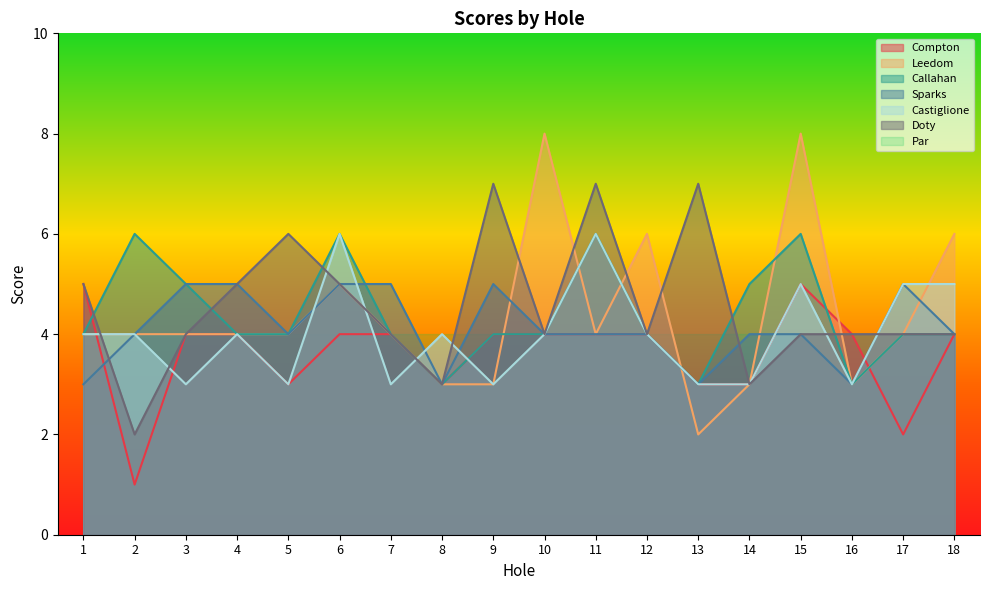

How many series are shown in this chart?

7